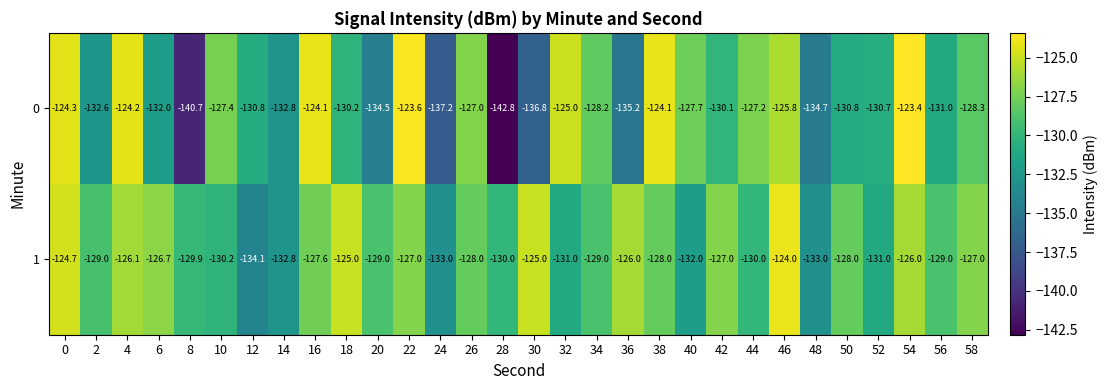

What is the lowest value of the 1 series?

-134.1